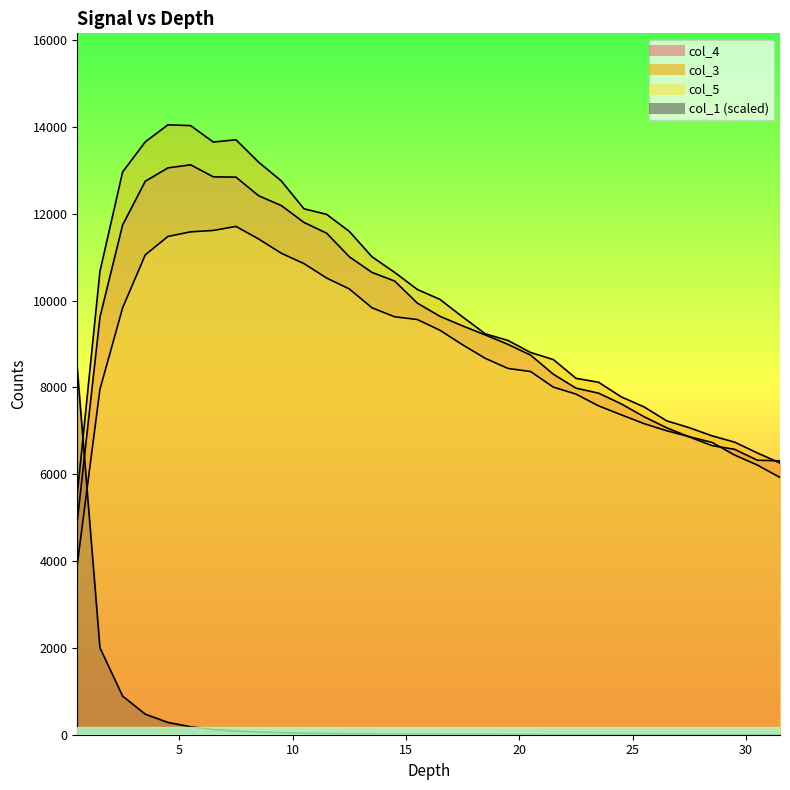

Which has a higher value, 30 or 15?

15